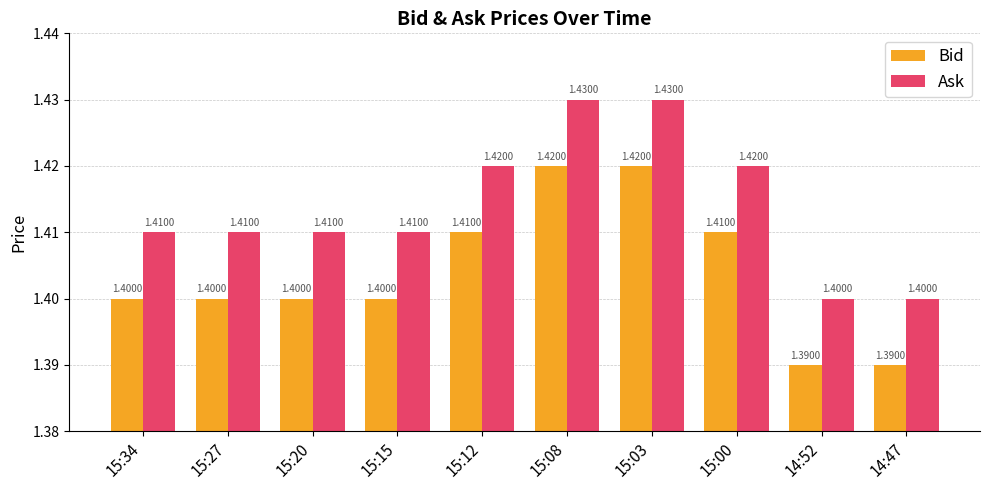

Reading left to right, transcribe all the data shown in this chart.

Bid: 1.4	1.4	1.4	1.4	1.4	1.4	1.4	1.4	1.4	1.4
Ask: 1.4	1.4	1.4	1.4	1.4	1.4	1.4	1.4	1.4	1.4